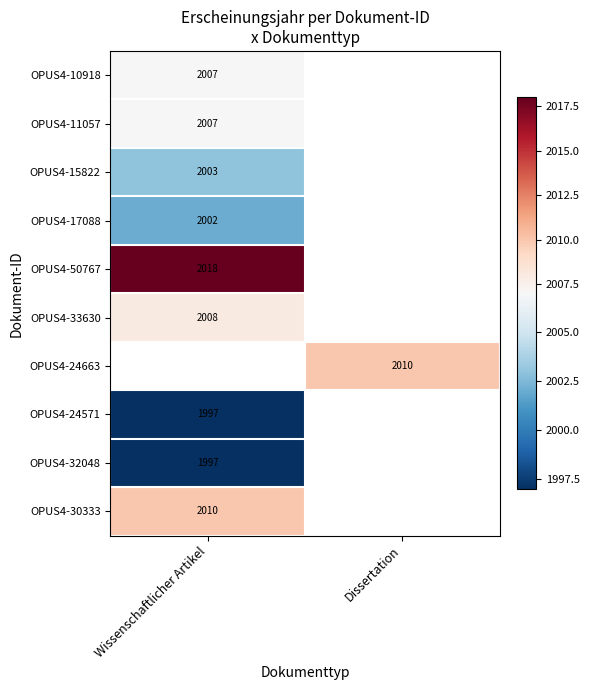

Is it true that OPUS4-50767 equals 1016 at Wissenschaftlicher Artikel?

False